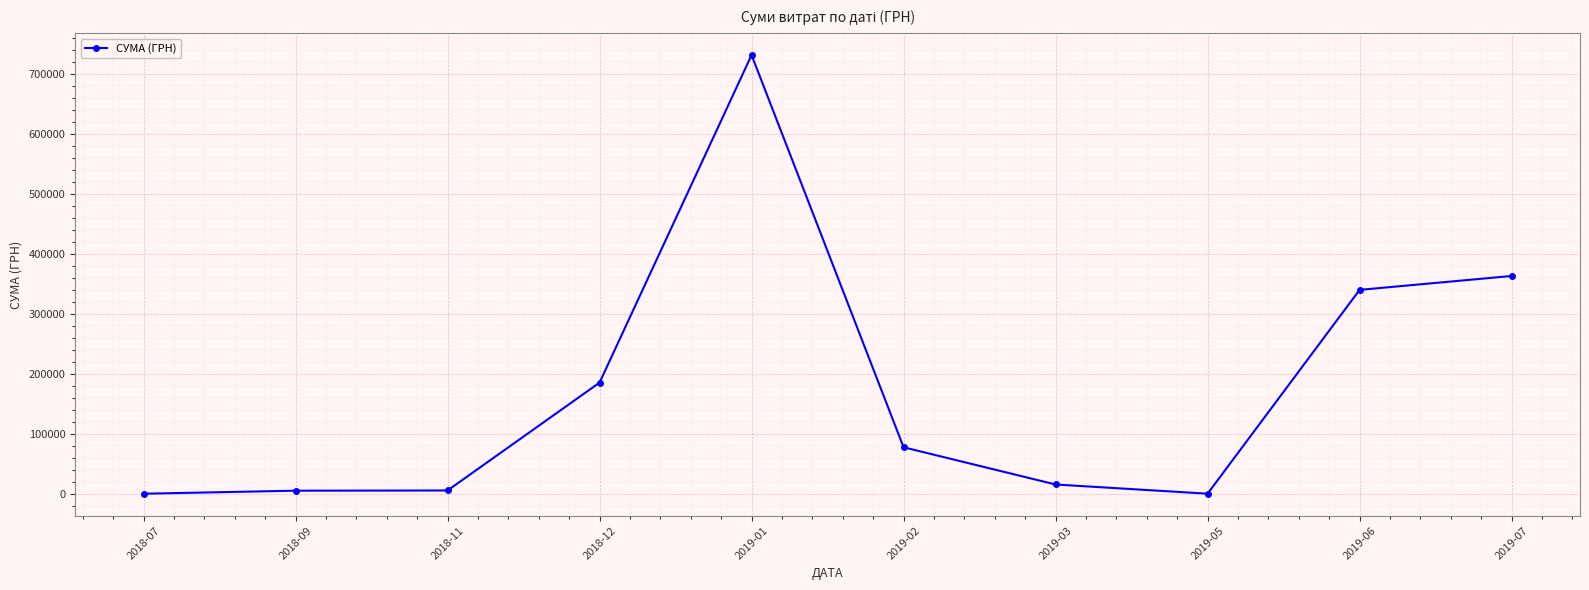

What is the sum of all values?

1730297.8